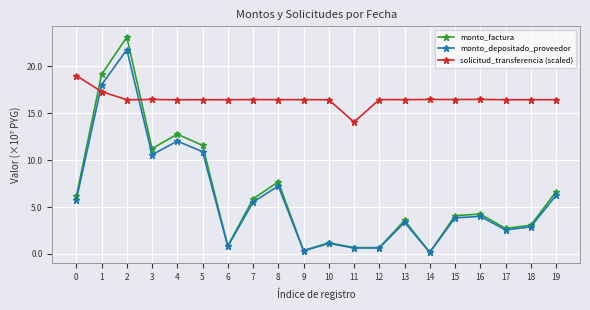

At which label is monto_depositado_proveedor closest to 10?

3